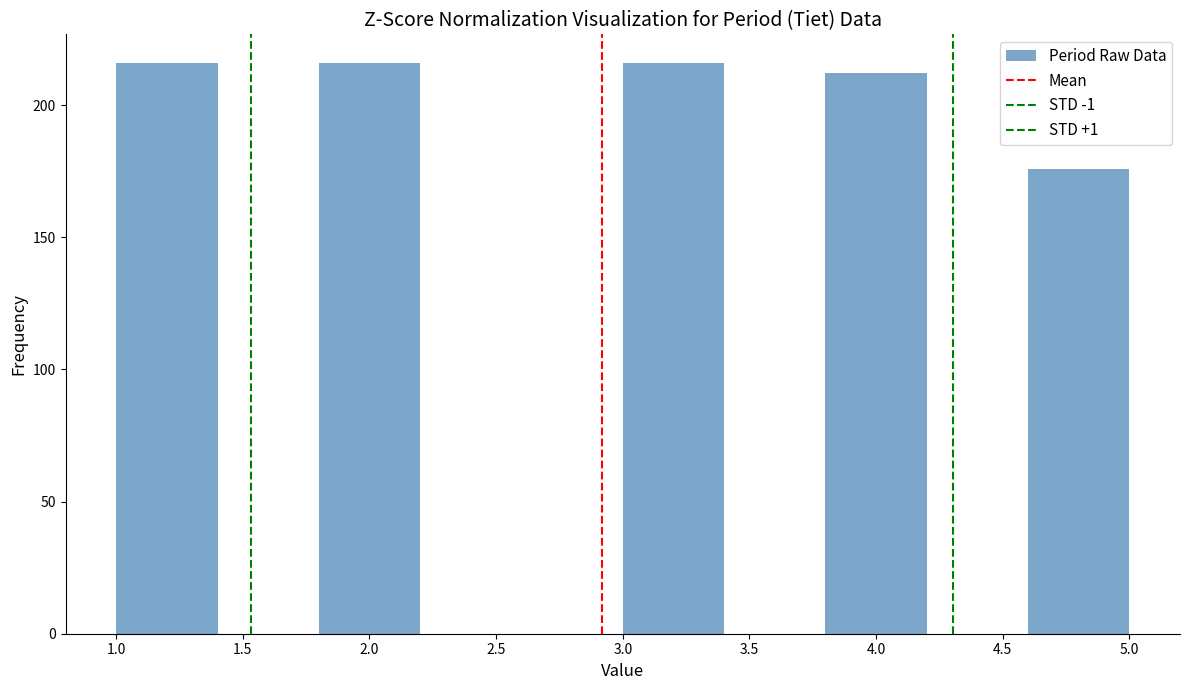

How tall is the bar that spans 4.6 to 5.0 on the x-axis? The values are not printed on the chart, so give them approximately, as read against the axis.

175